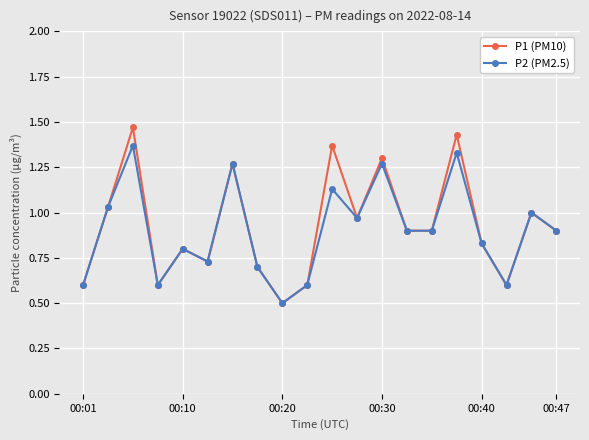

What is the value of the P1 (PM10) point at the 1st from the left?

0.6